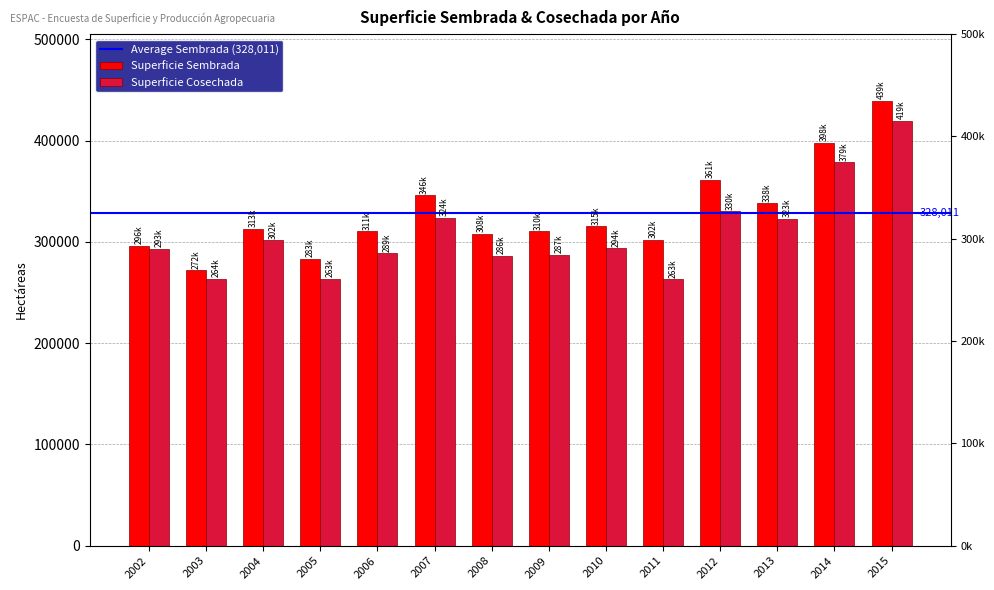

The value of Superficie Sembrada at 2003 is 271843. True or false?

True